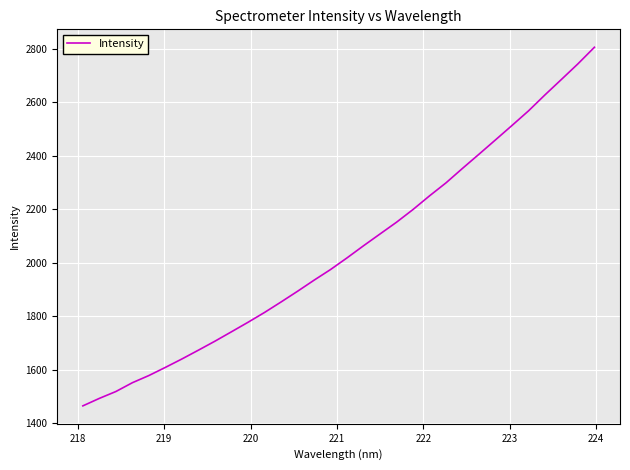

What is the difference between the maximum and minimum values?

1341.5